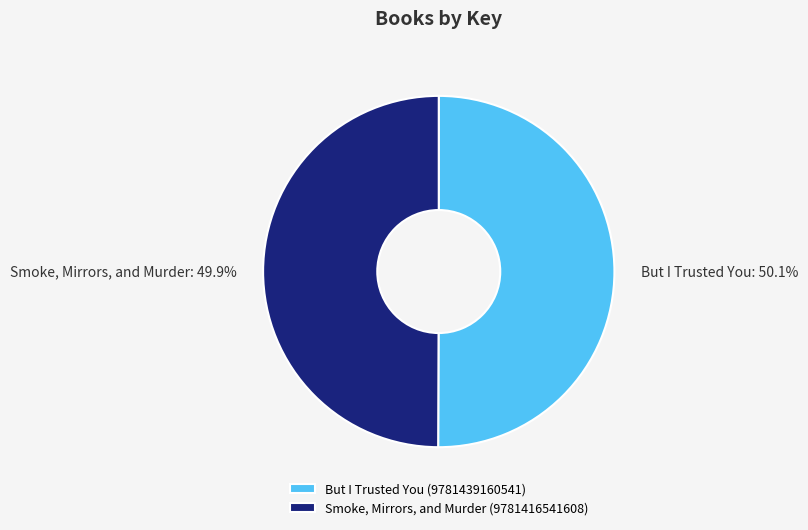

What is the total percentage of But I Trusted You (9781439160541) and Smoke, Mirrors, and Murder (9781416541608)?

100.0%